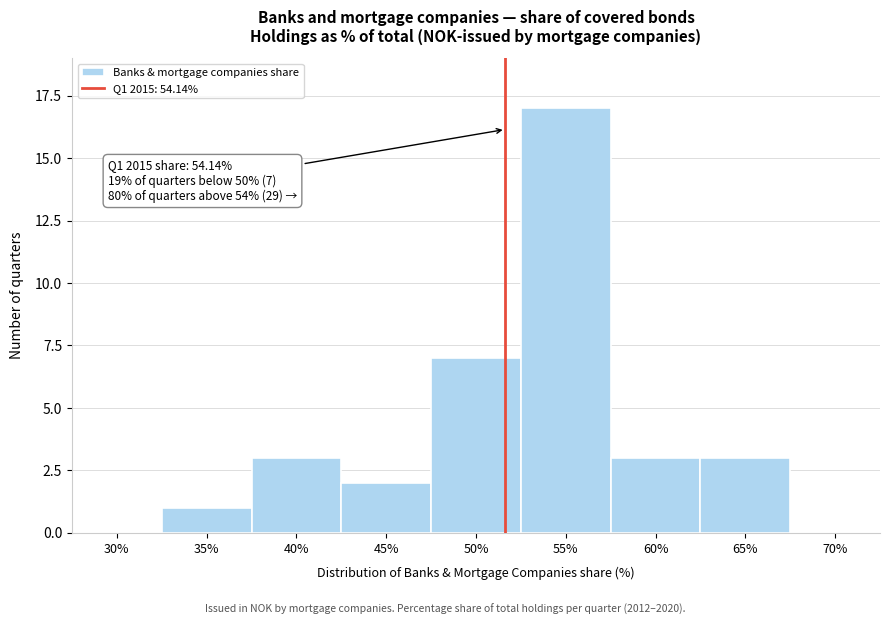

Reading left to right, transcribe all the data shown in this chart.

30%=0	35%=1	40%=3	45%=2	50%=7	55%=17	60%=3	65%=3	70%=0